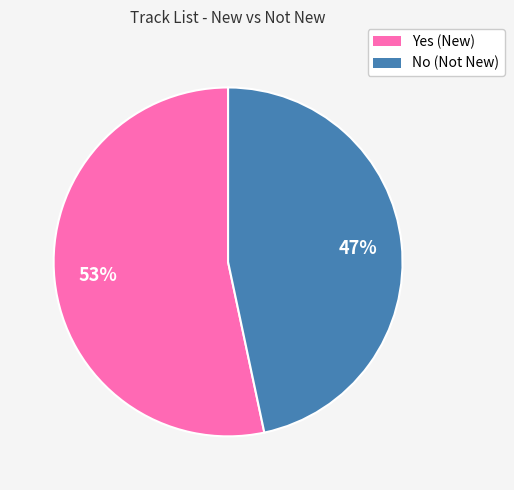

Rank the categories by value from highest to lowest.

Yes, No